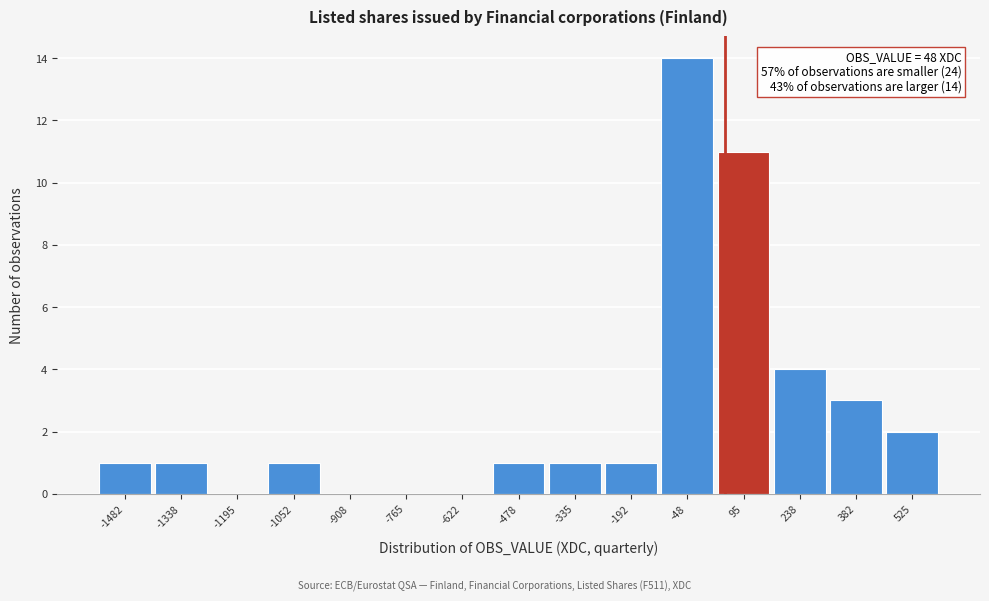

Over which range of the x-axis is the bar tallest?

-120 to 20